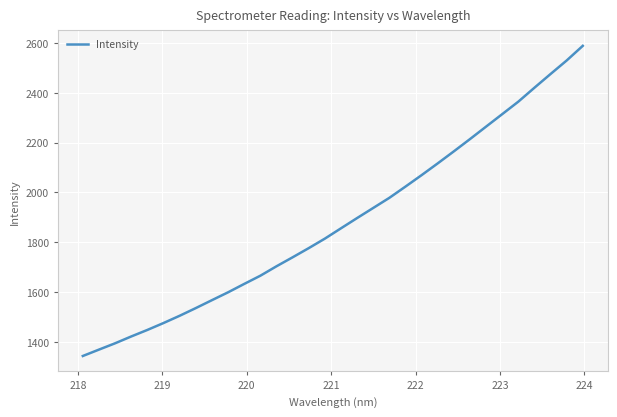

What is the smallest value displayed?

1343.6